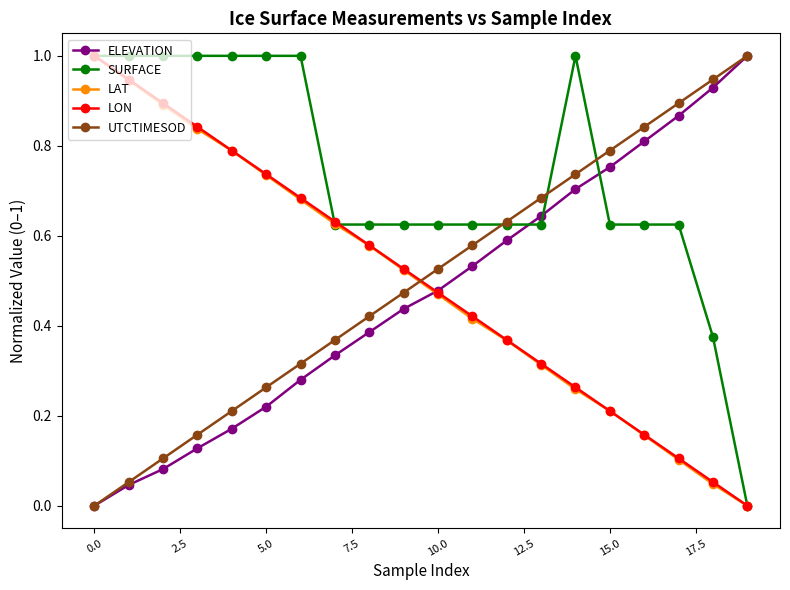

Which series ends up on top after the final intersection of SURFACE and ELEVATION?

ELEVATION